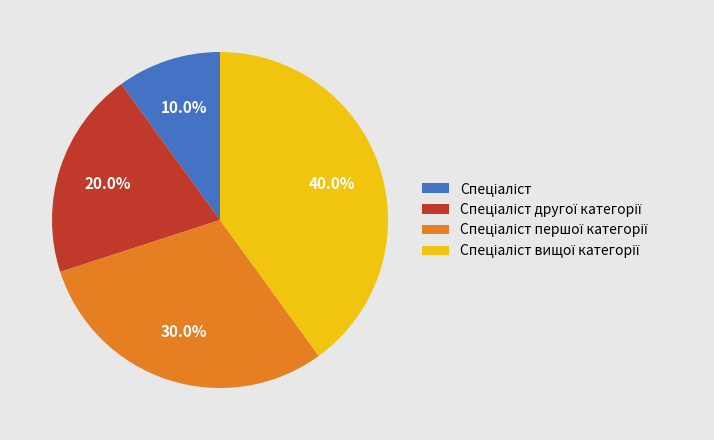

Count the number of slices in the pie.

4